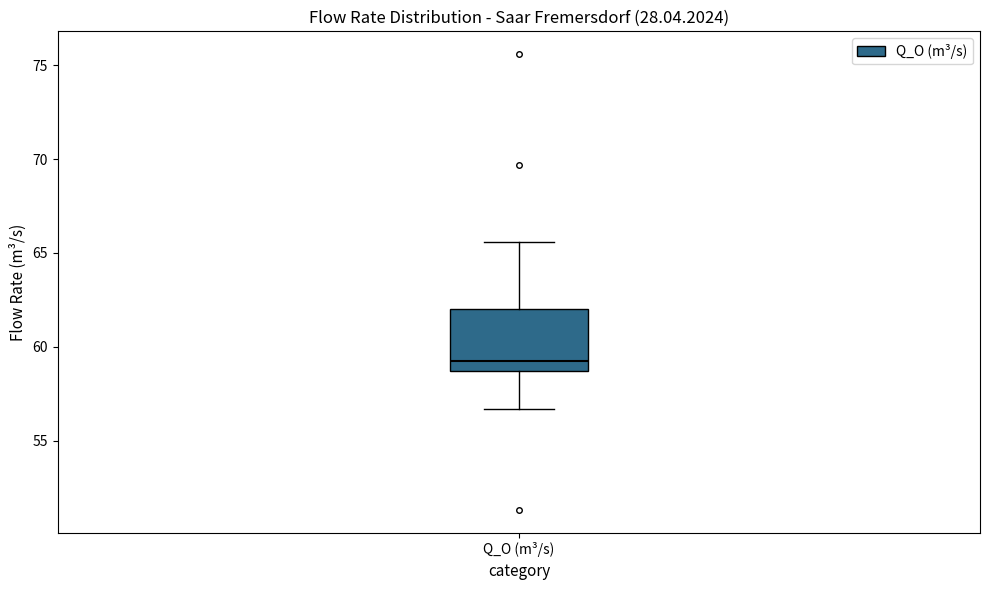

Transcribe this box plot: give where the median line is, the range the box spans, and where the two whiskers end, as read against the y-axis. The values are not printed on the chart, so give them approximately, as read against the axis.

median 59.5, box 58.5 to 62.0, whiskers 56.5 to 65.5